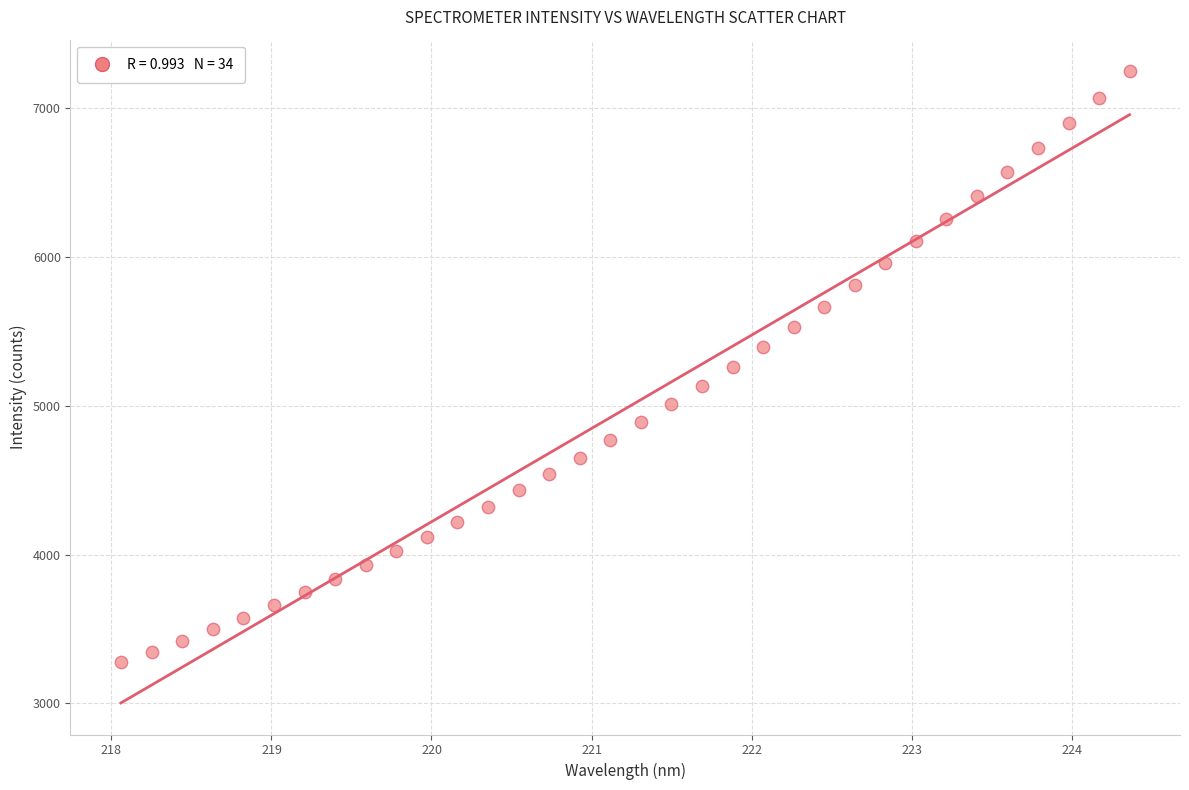

What is the range of Y values (max minus min)?

3968.7